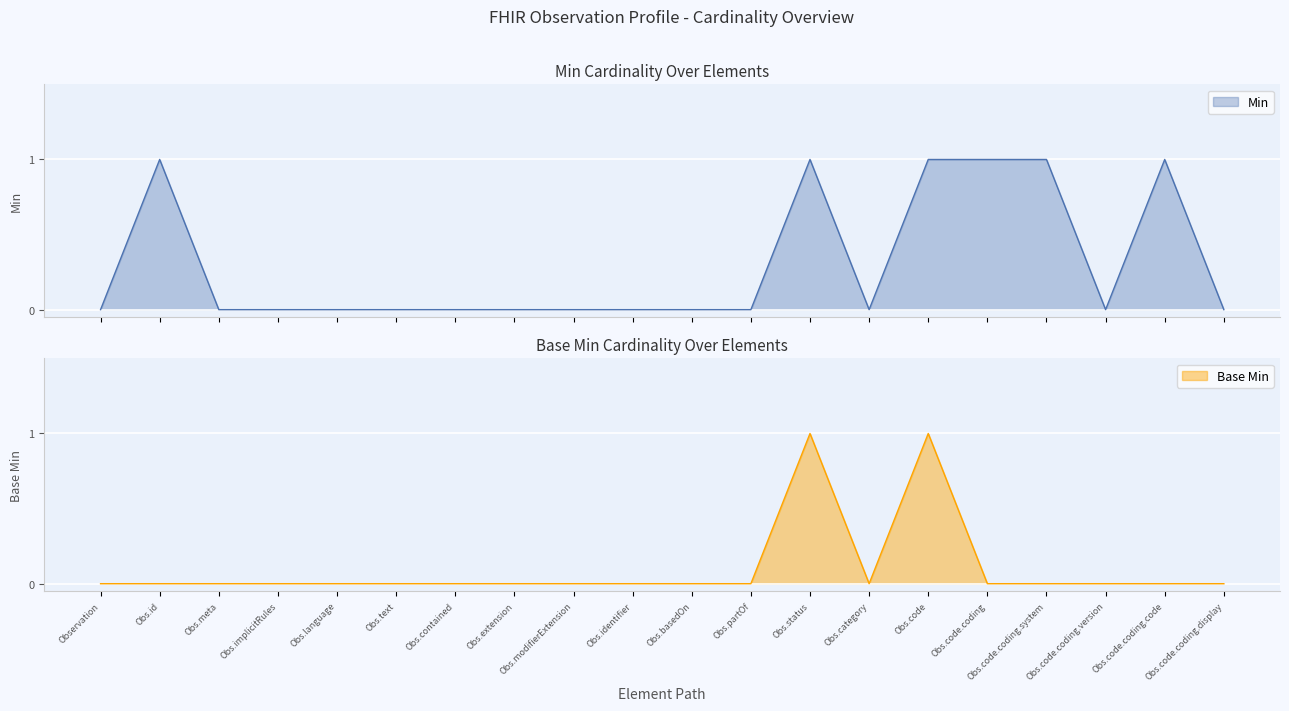

In Base Min, how many points are higher than both neighbors (excluding endpoints)?

2